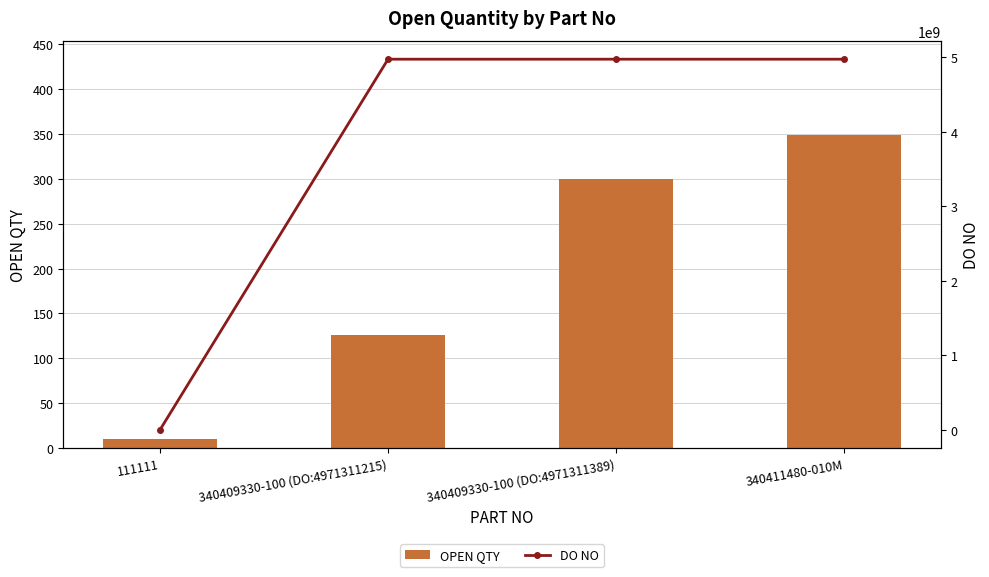

What is the difference between the maximum and minimum values in the OPEN QTY series?

339